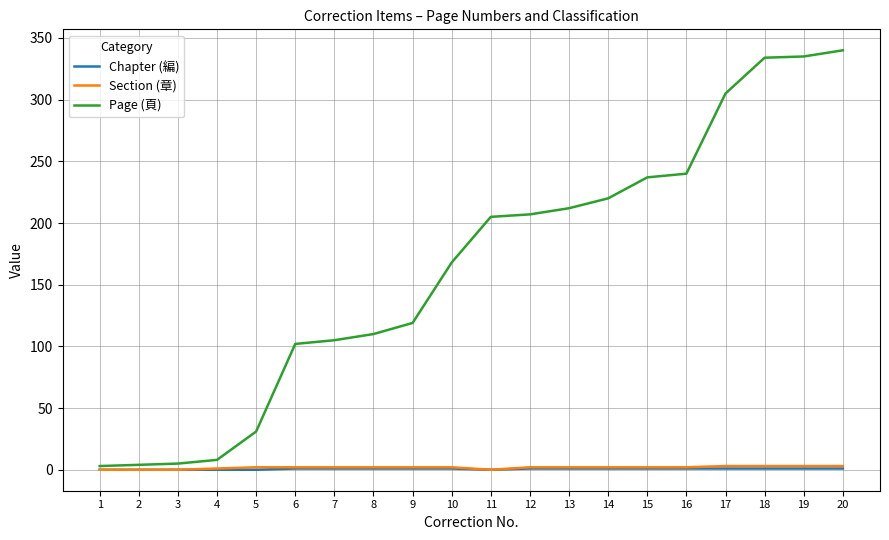

Which series has the largest total across all categories?

Page (頁)